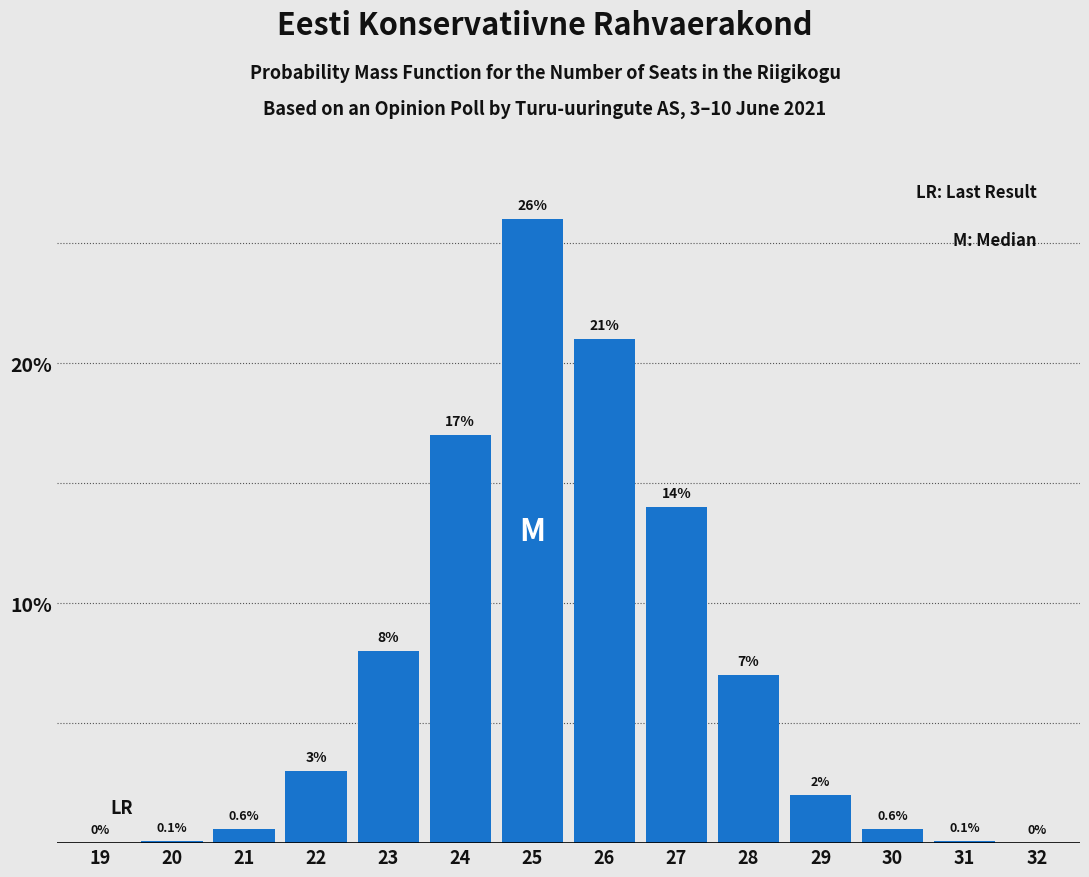

Reading right to left, extract all data points from this chart.

32=0.0	31=0.1	30=0.6	29=2.0	28=7.0	27=14.0	26=21.0	25=26.0	24=17.0	23=8.0	22=3.0	21=0.6	20=0.1	19=0.0